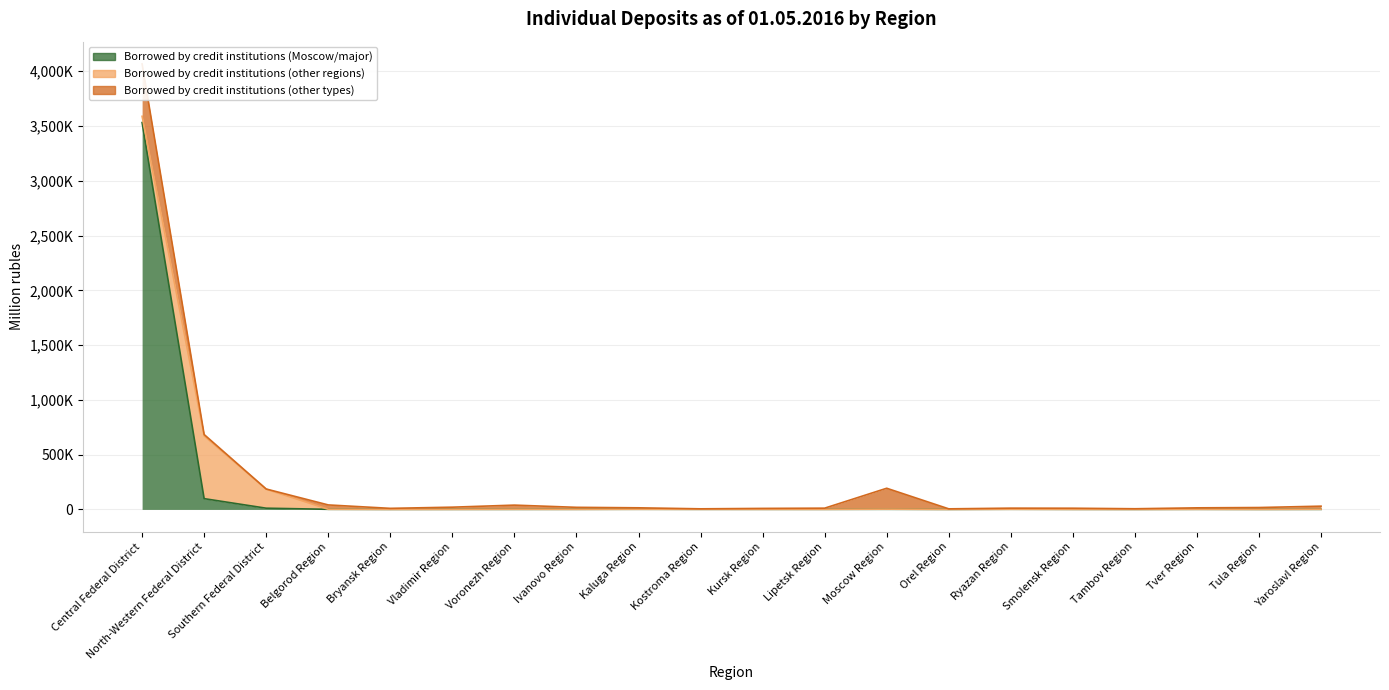

True or false: Borrowed by credit institutions (Moscow/major) has more than 2 interior local peaks.

True